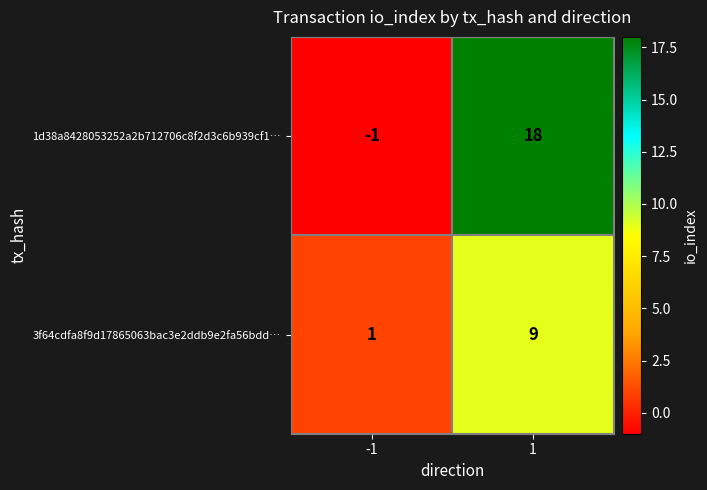

What is the total value across all series at 1?

27